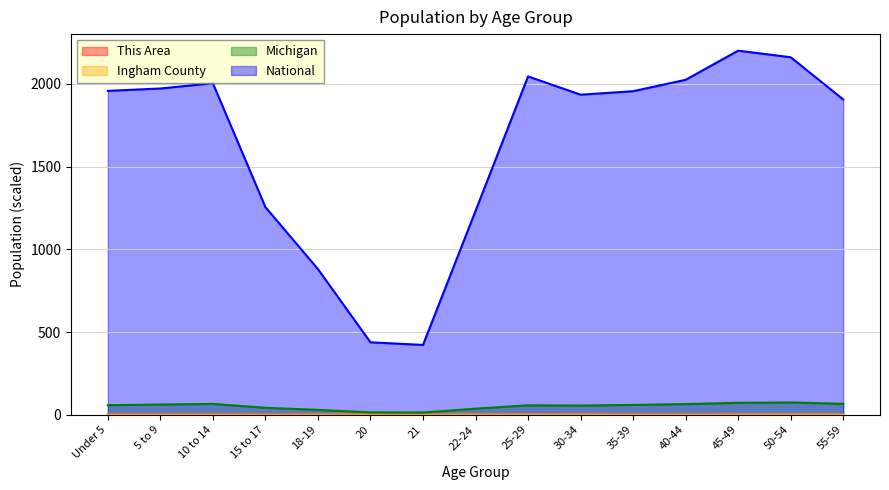

What is the difference between the highest and lowest values at 15 to 17?

1255.0